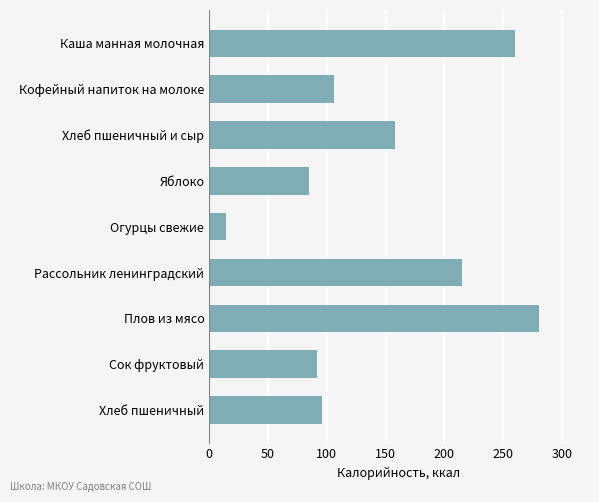

What is the value of the 7th bar from the top?

280.8